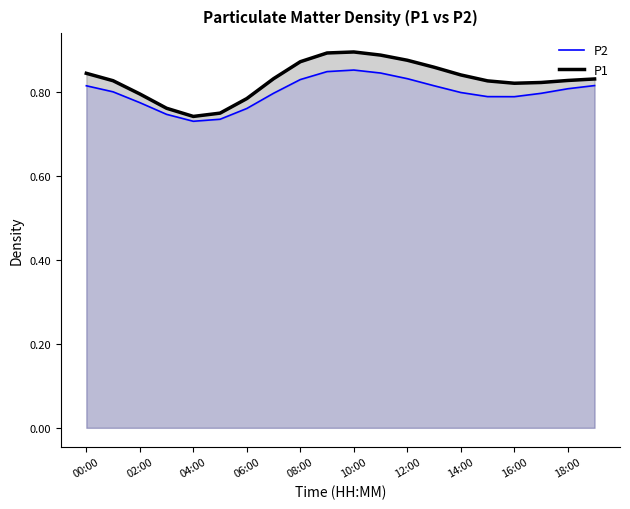

What is the lowest value of the P1 series?

0.7